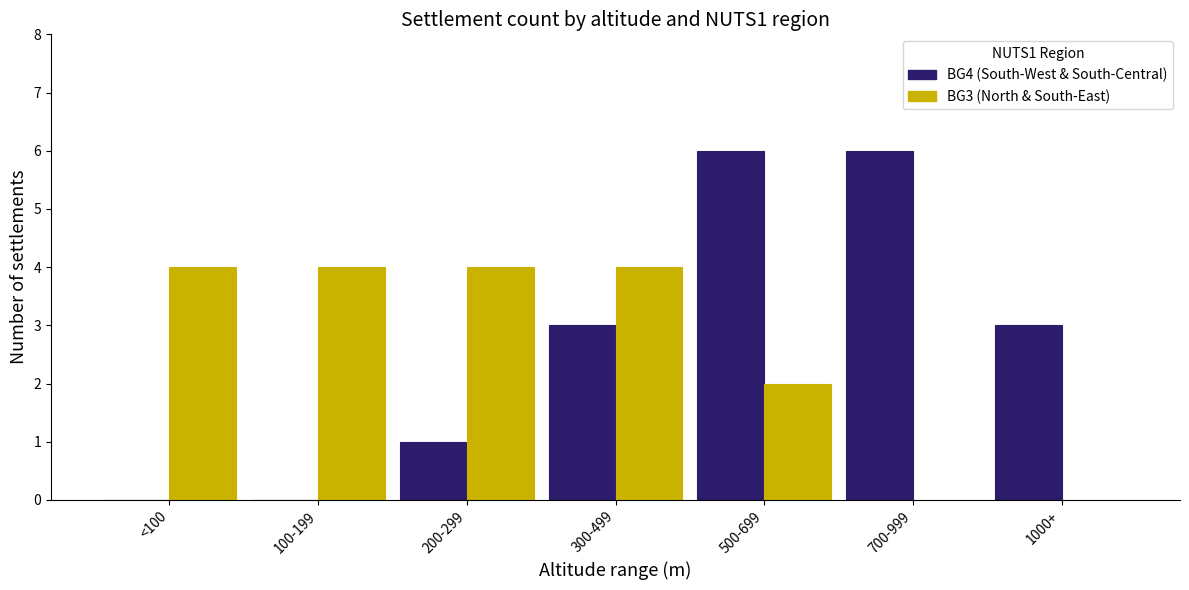

Reading left to right, transcribe all the data shown in this chart.

BG4 (South-West & South-Central): <100=0	100-199=0	200-299=1	300-499=3	500-699=6	700-999=6	1000+=3
BG3 (North & South-East): <100=4	100-199=4	200-299=4	300-499=4	500-699=2	700-999=0	1000+=0